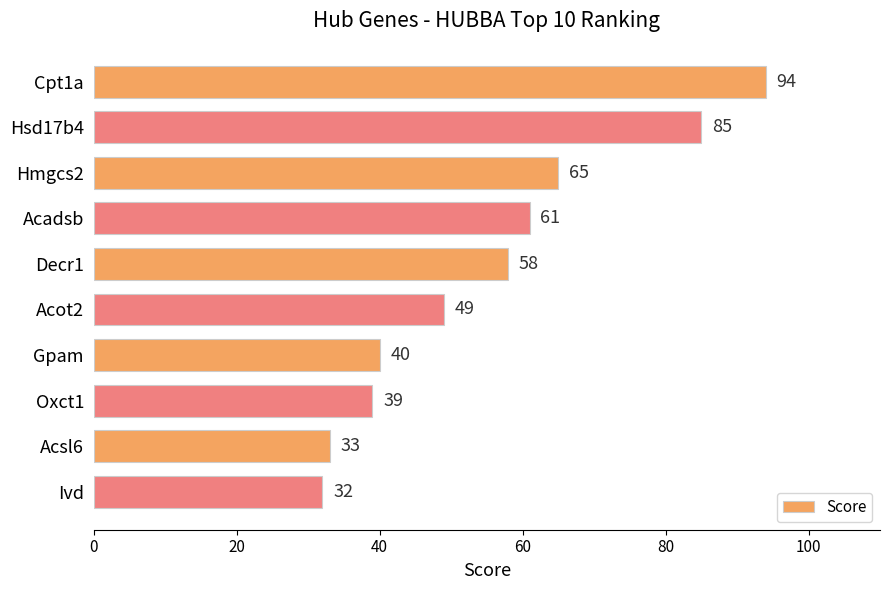

Reading bottom to top, extract all data points from this chart.

Ivd=32	Acsl6=33	Oxct1=39	Gpam=40	Acot2=49	Decr1=58	Acadsb=61	Hmgcs2=65	Hsd17b4=85	Cpt1a=94